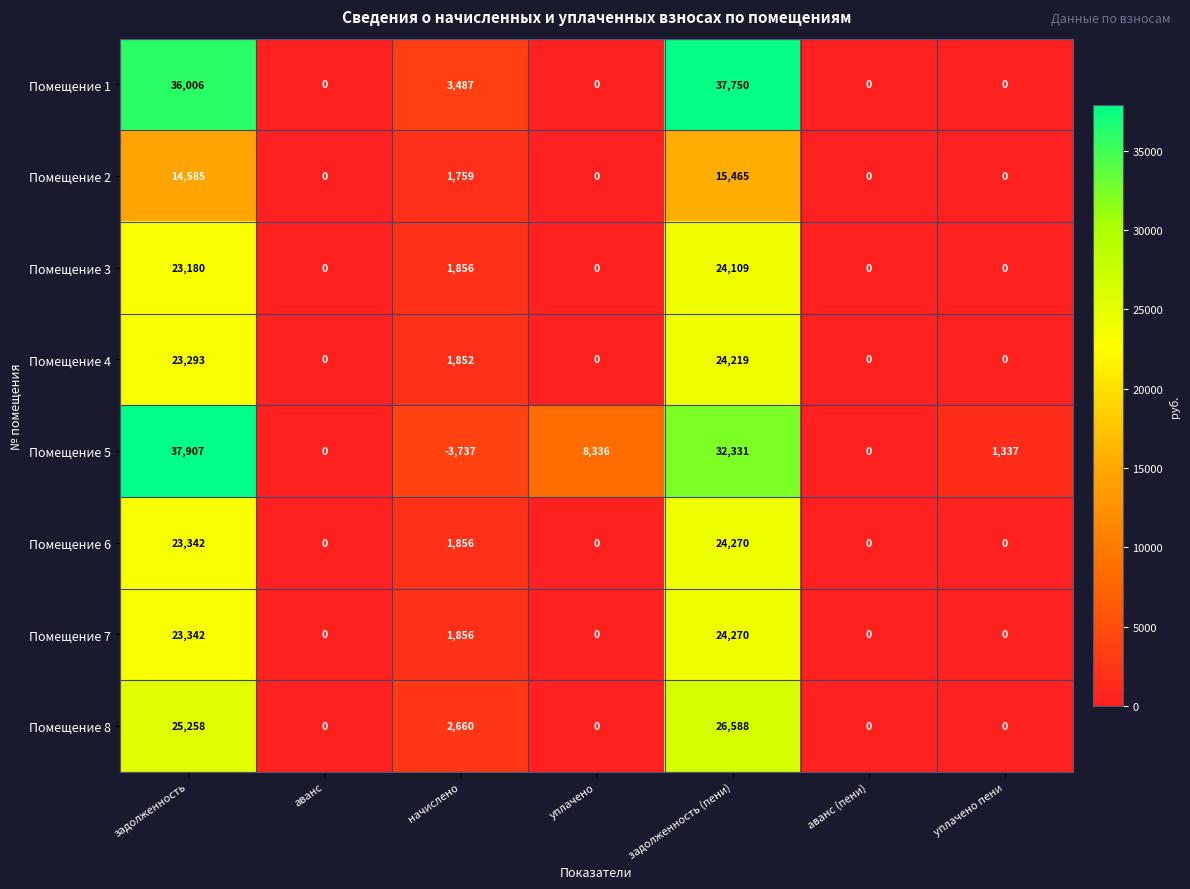

Which category has the highest value in the Помещение 1 series?

задолженность (пени)